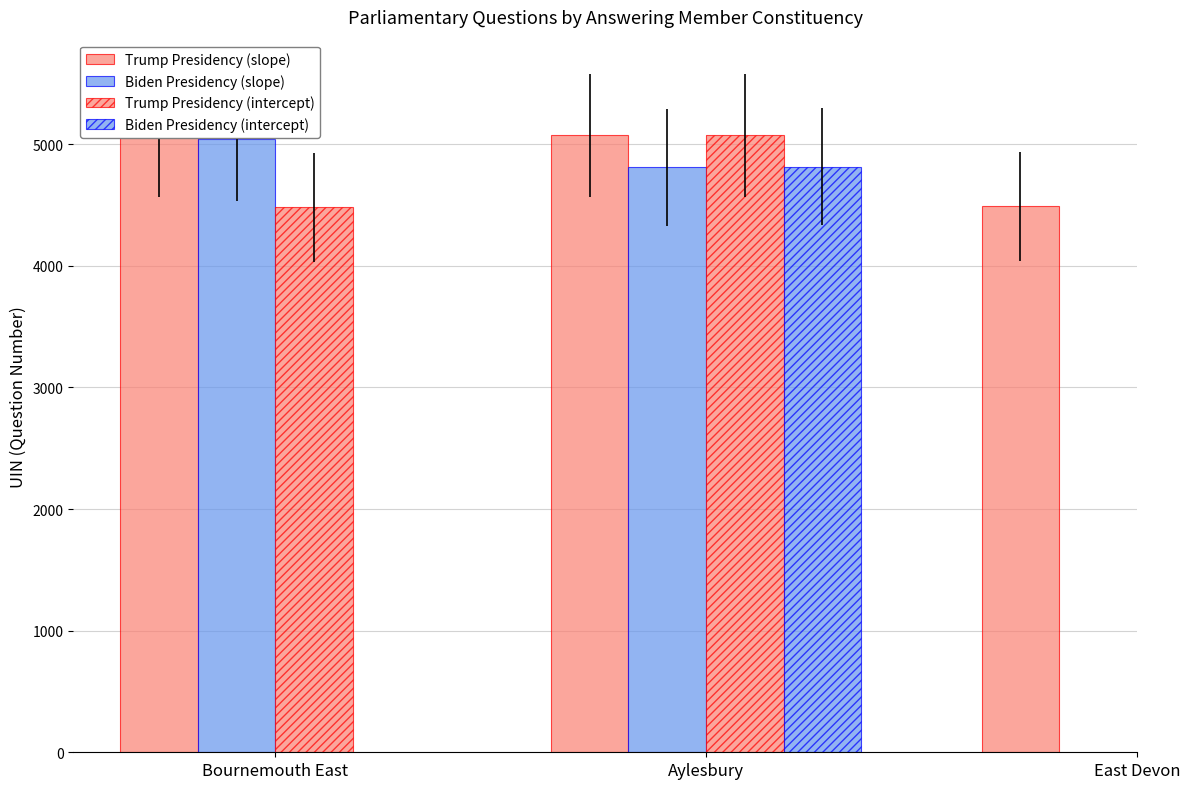

Which series has the widest spread of values?

Trump Presidency (intercept)